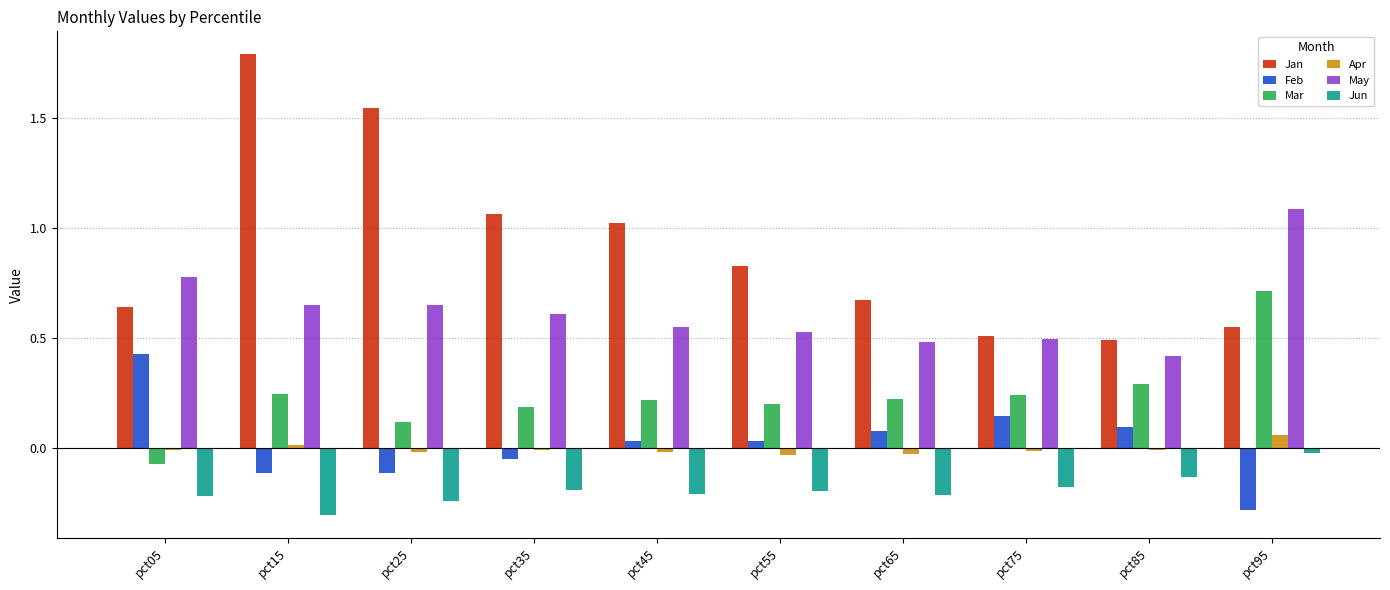

Which series has the largest total across all categories?

Jan